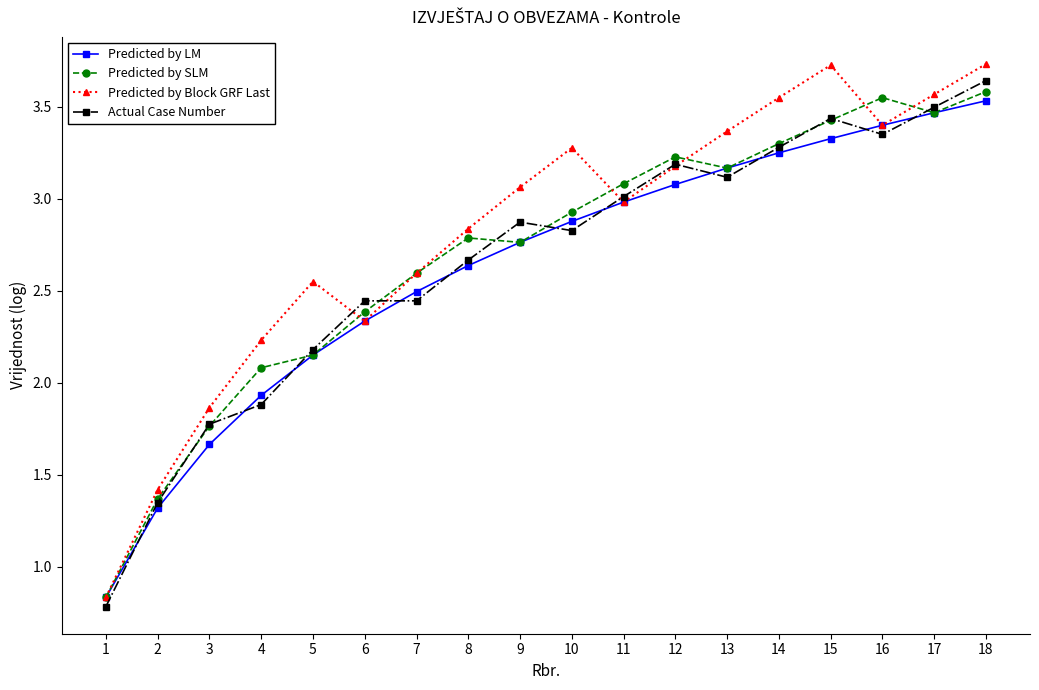

What is the value of the Predicted by SLM point at the 10th from the left?

2.9